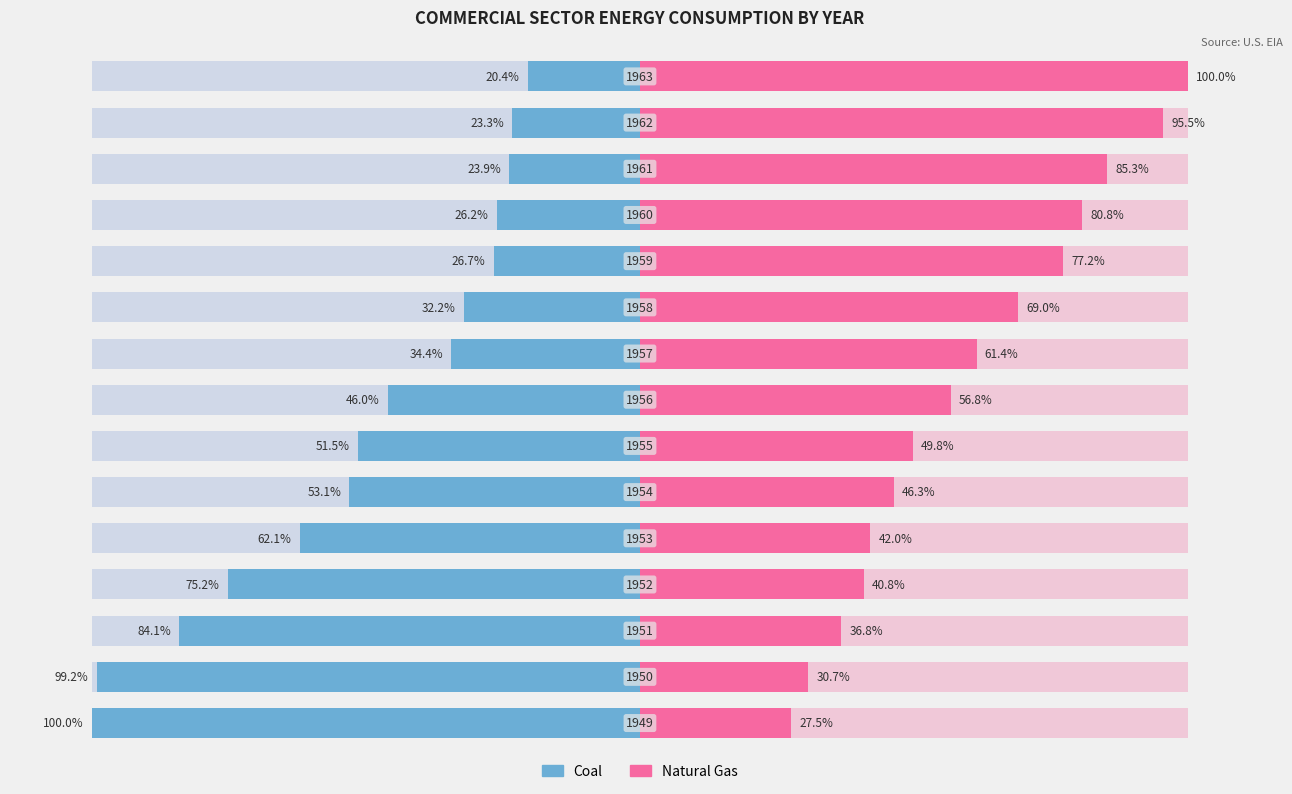

What is the maximum value shown in the chart?

100.0